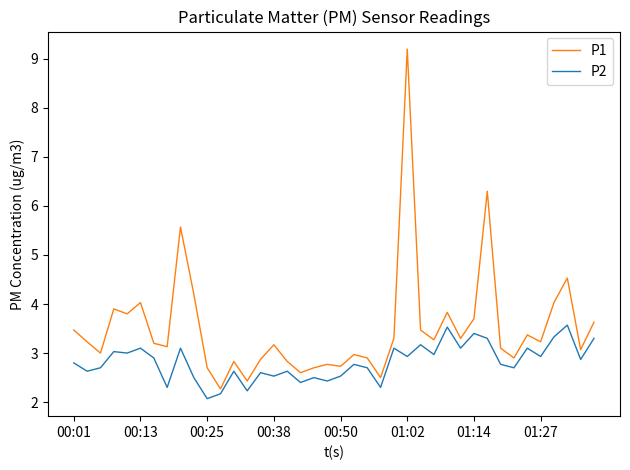

Which series has the largest range (max minus min)?

P1